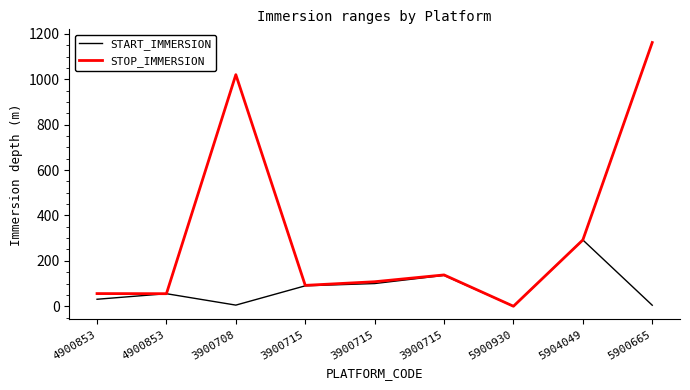

What are all the series names shown in the legend?

START_IMMERSION, STOP_IMMERSION